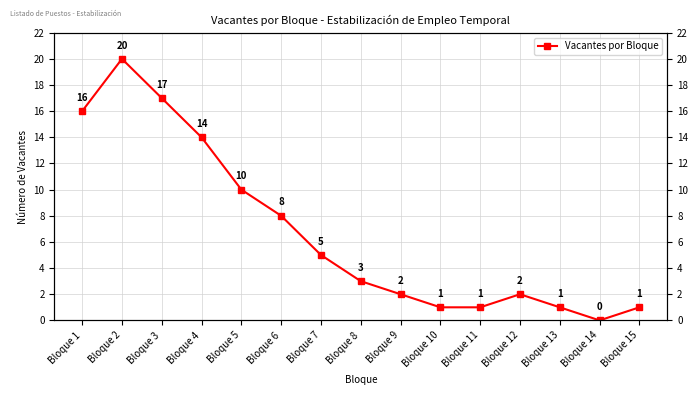

Does the chart display data point markers on the line(s)?

Yes